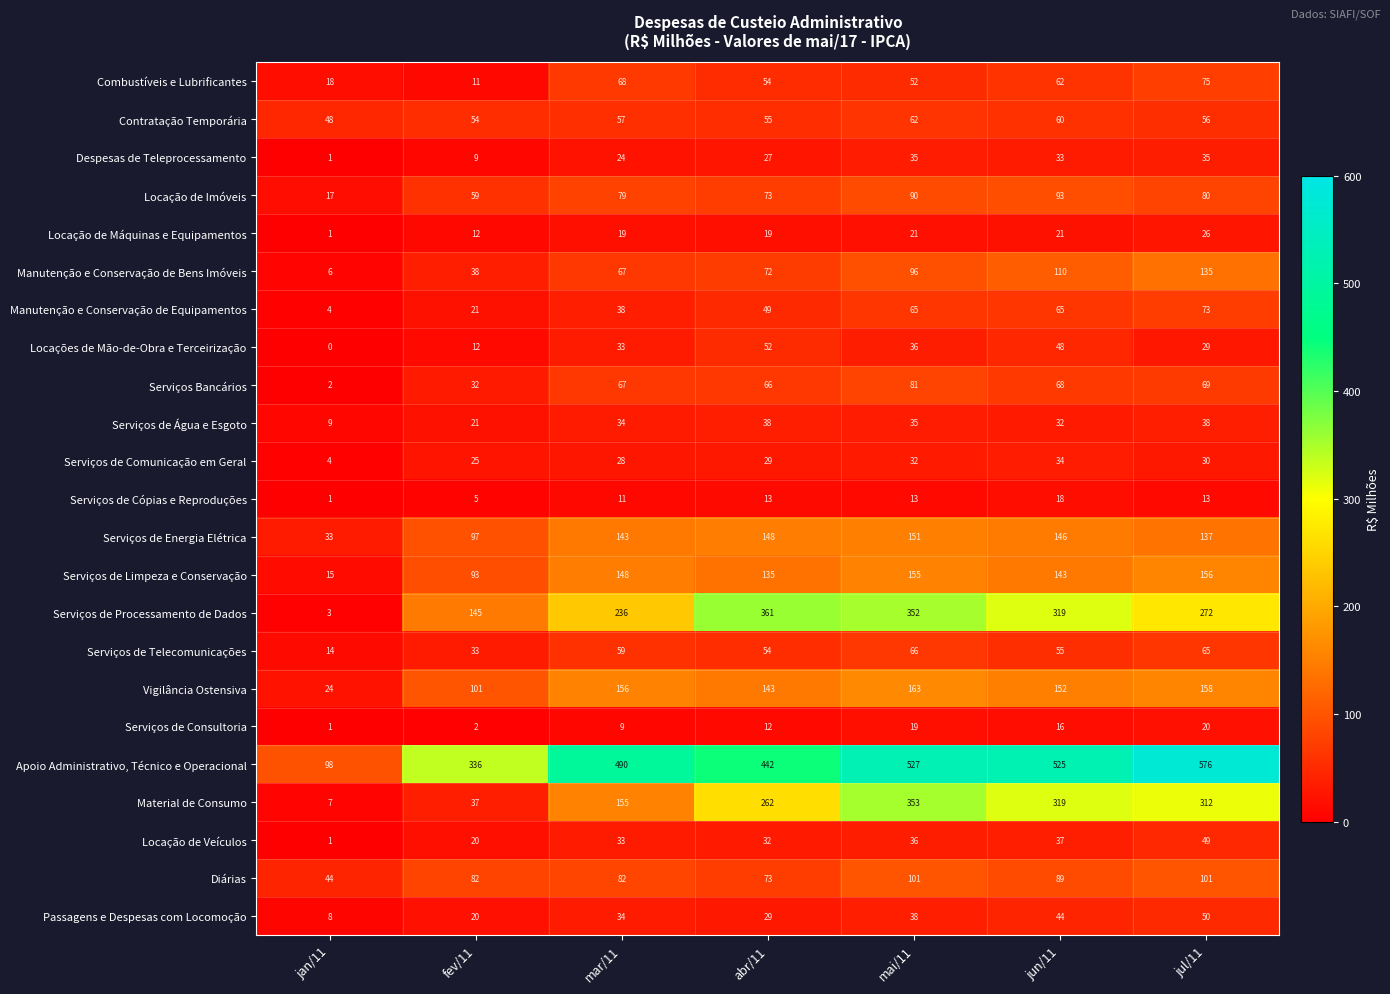

True or false: Locação de Veículos has a value of 20 at fev/11.

True